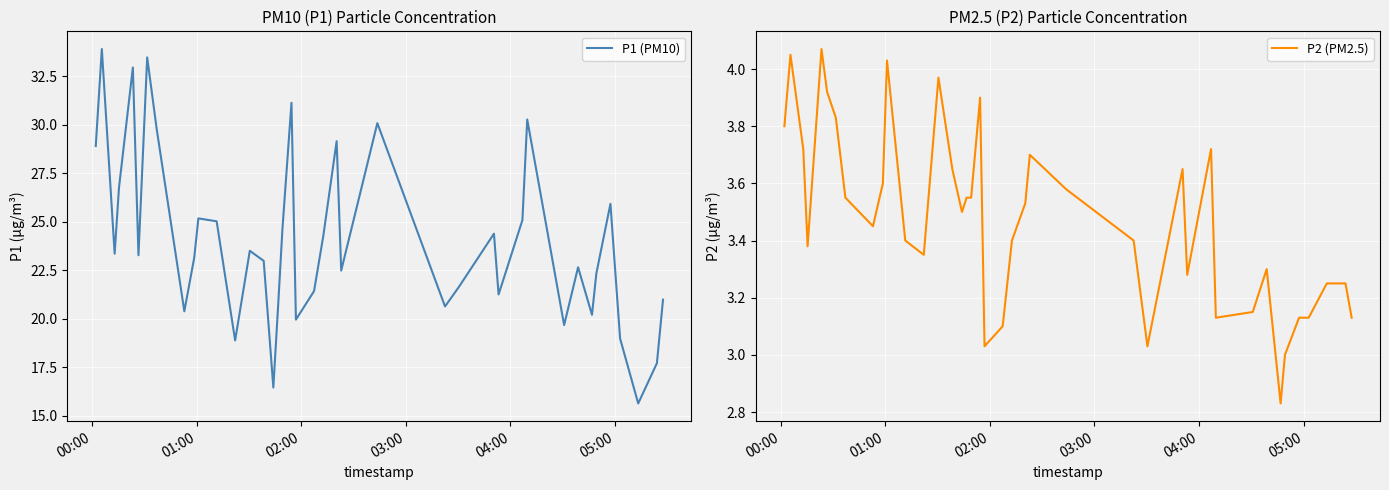

Rank the series by their average value, from lowest to highest.

P2 (PM2.5), P1 (PM10)